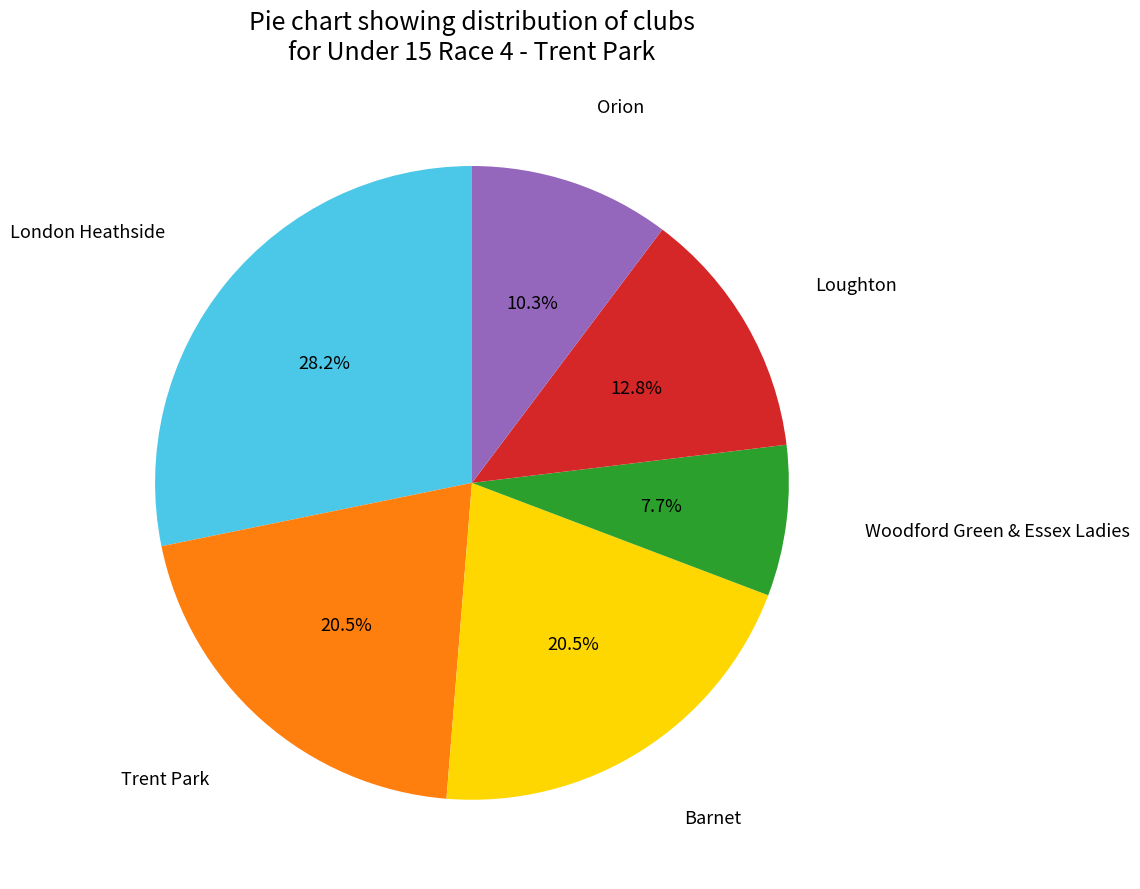

Does any single category account for the majority?

No